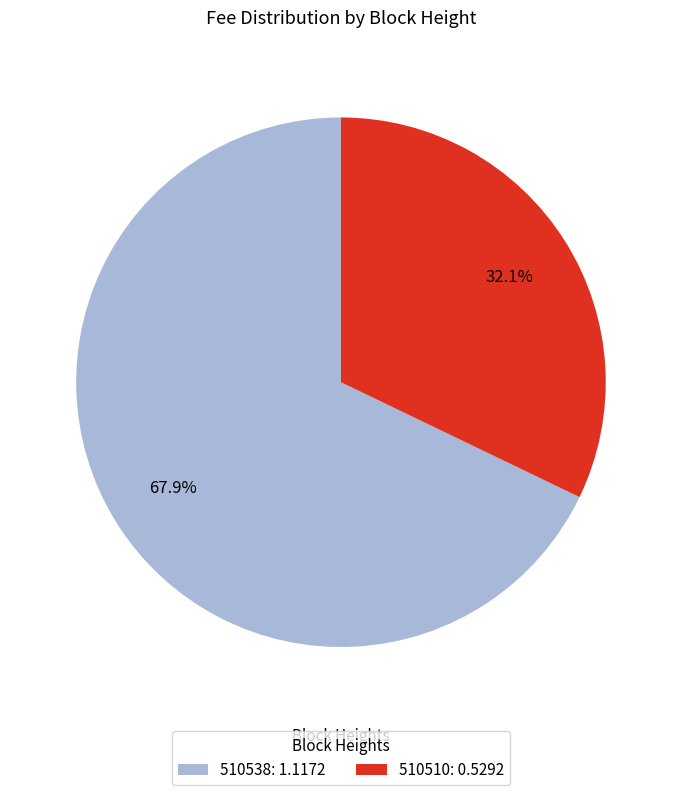

Does 510538 account for over 50% of the chart?

Yes